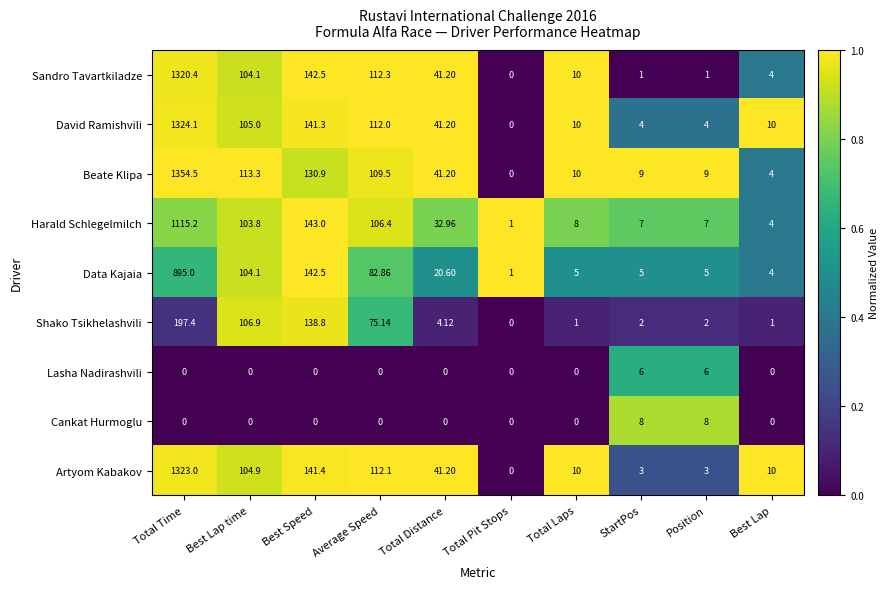

Which series has the largest total across all categories?

Beate Klipa